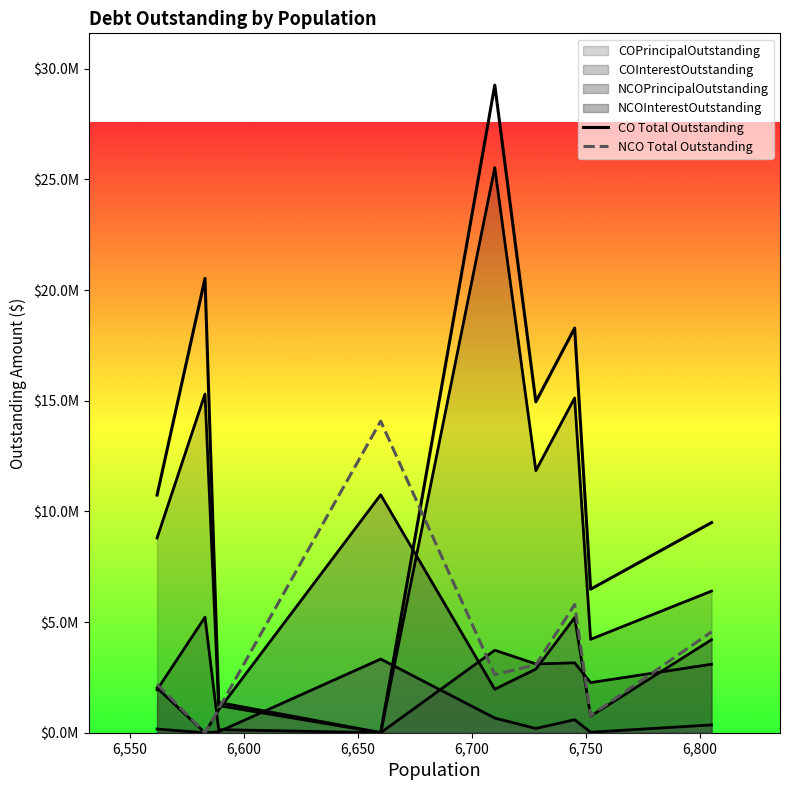

What is the average value of the CO Total Outstanding series?

12345220.3